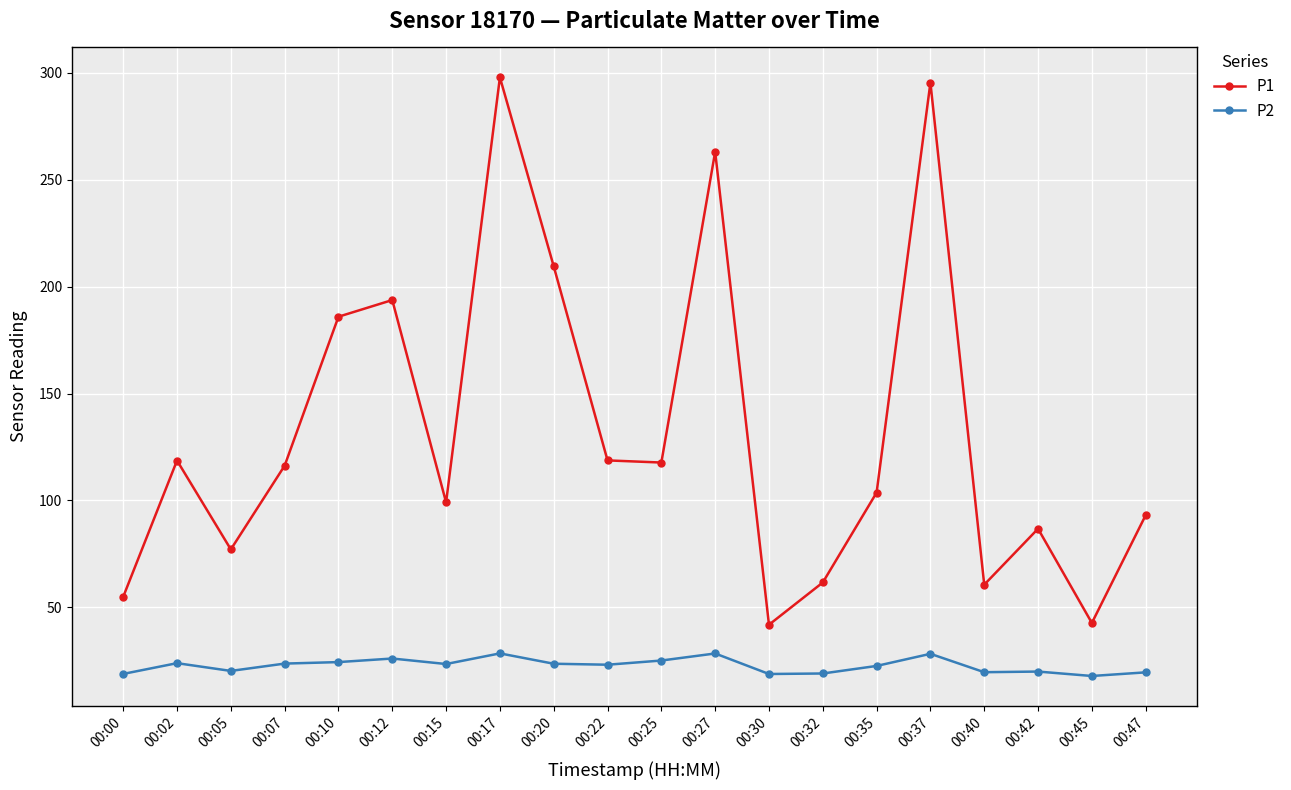

True or false: P1 has a value of 297.9 at 00:17.

True